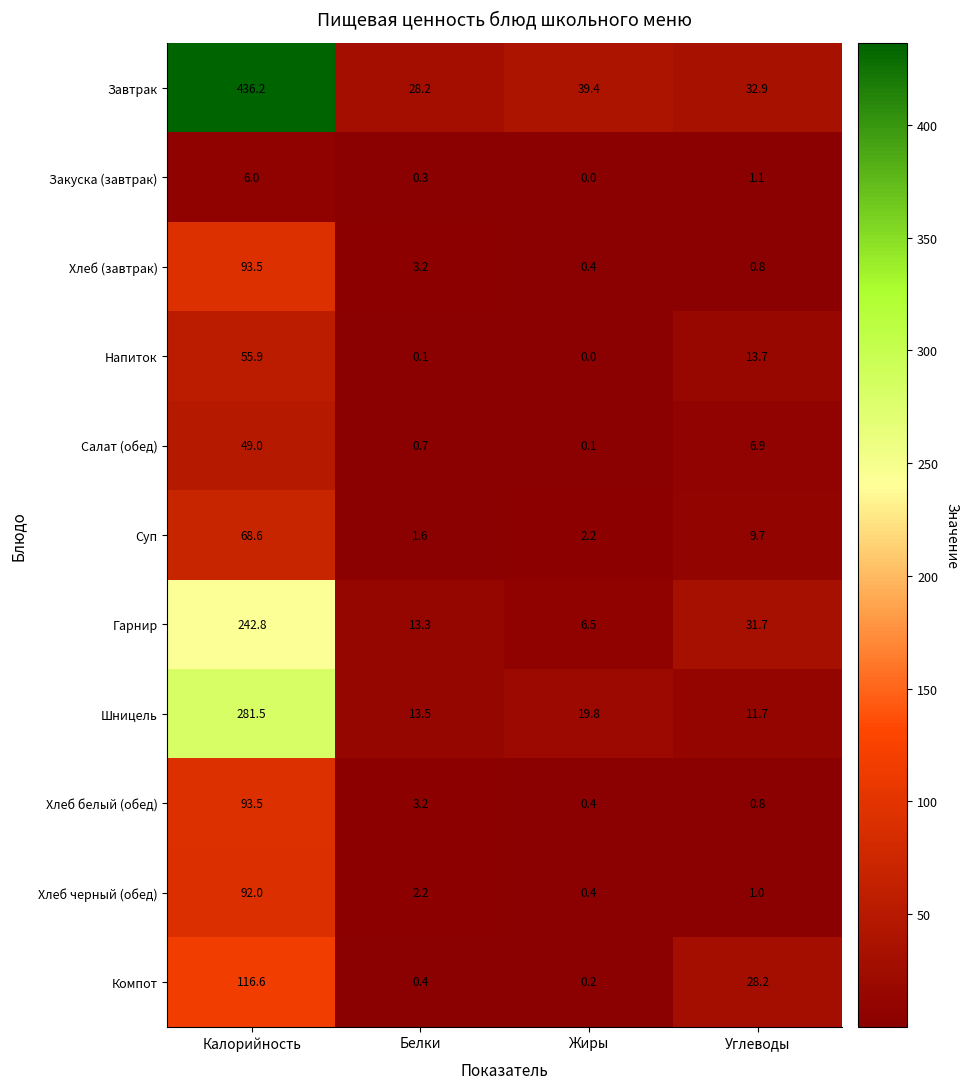

The value of Хлеб белый (обед) at Белки is 5.4. True or false?

False